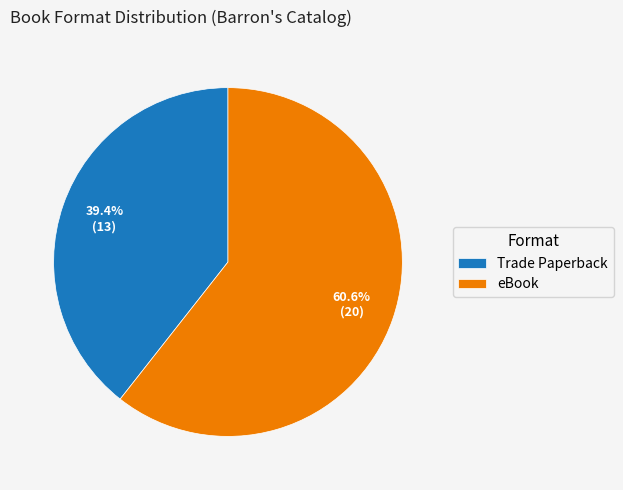

Which has a higher value, eBook or Trade Paperback?

eBook